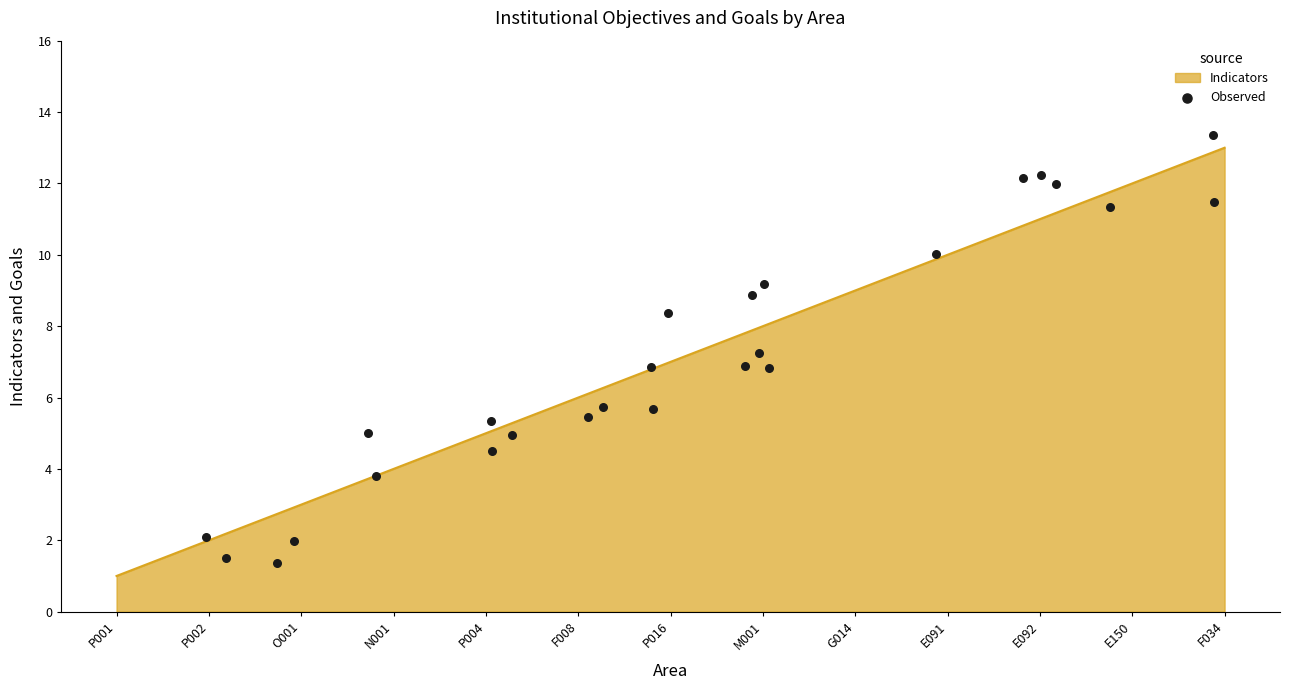

True or false: Indicators has a value of 8 at P004.

False